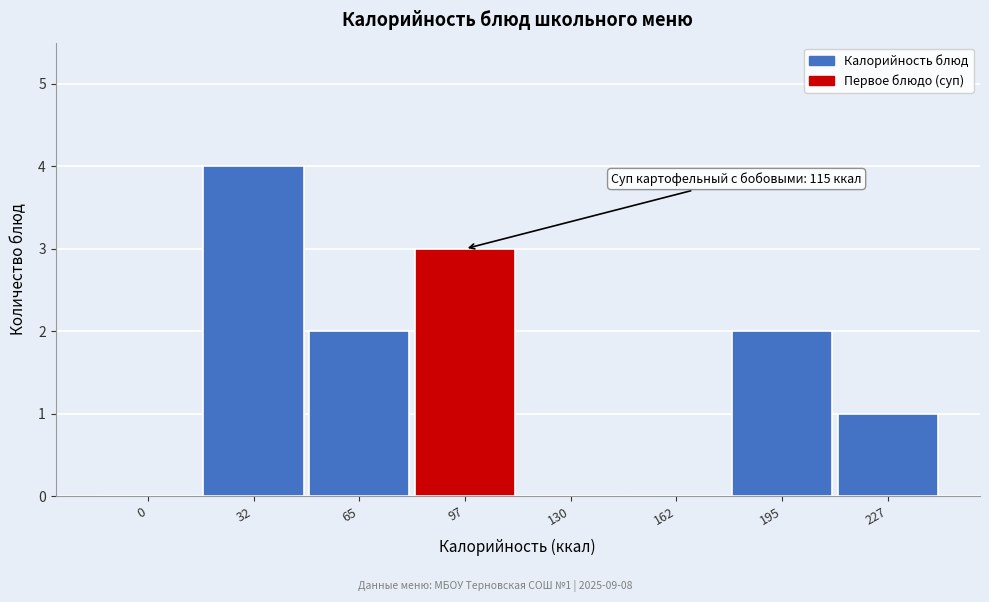

Reading left to right, extract all data points from this chart.

0=0	32=4	65=2	97=3	130=0	162=0	195=2	227=1